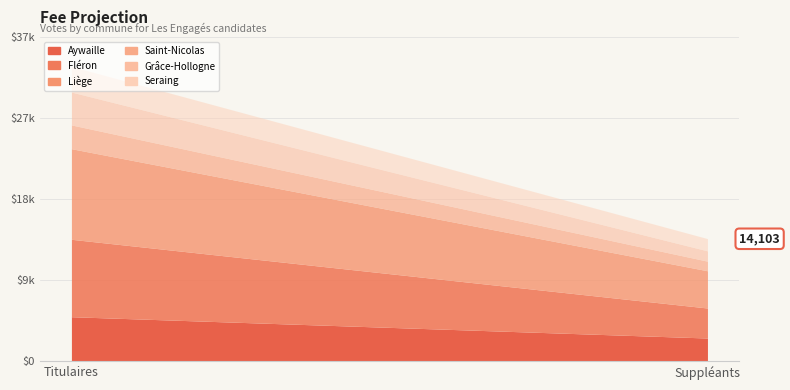

What is the label of the 1st point from the right?

Suppléants